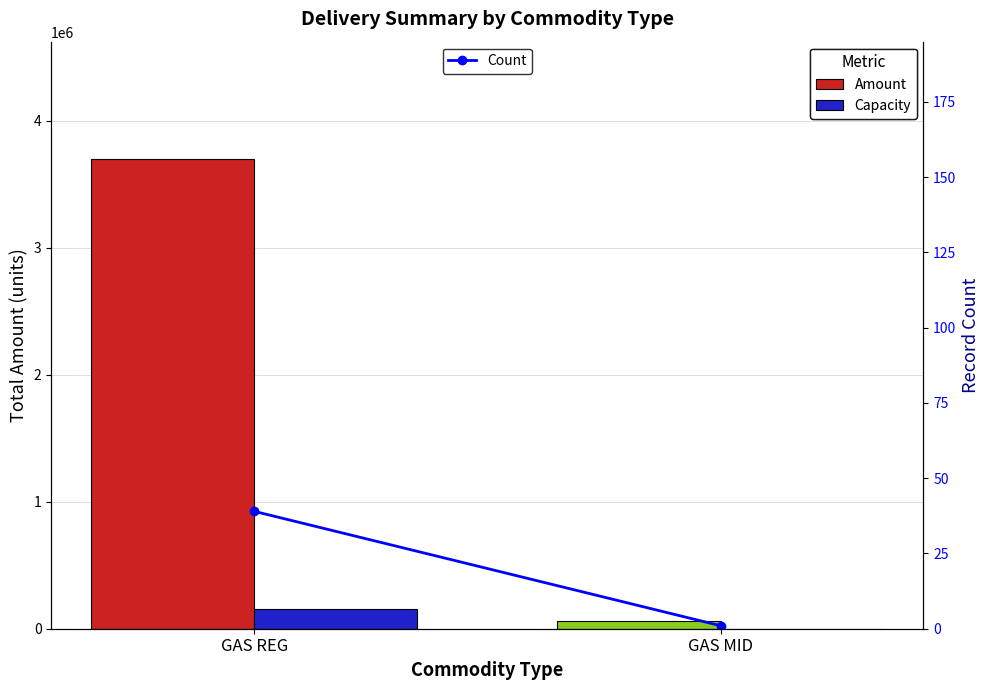

Reading left to right, extract all data points from this chart.

Amount: GAS REG=3696677	GAS MID=59227
Capacity: GAS REG=158603	GAS MID=0
Count: GAS REG=39	GAS MID=1